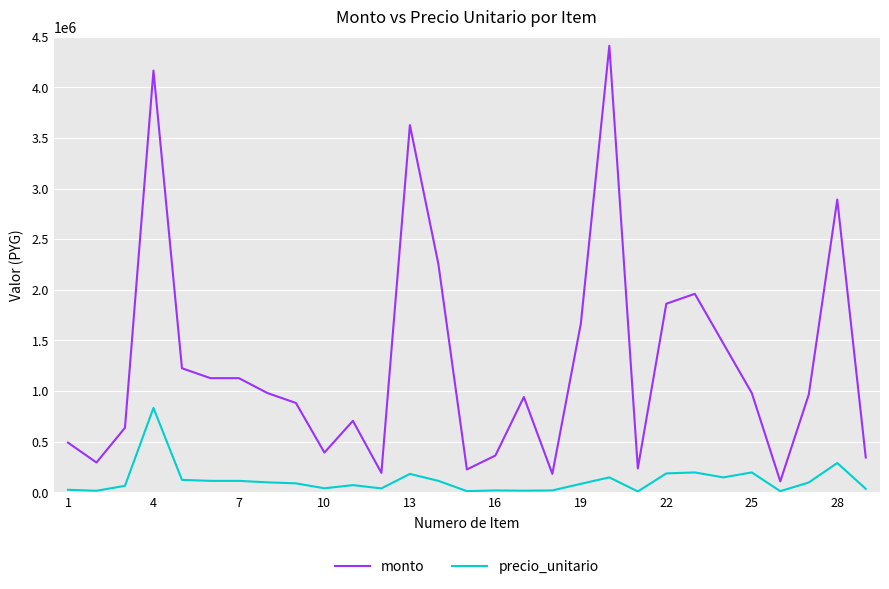

List the series in order of their overall mean, lowest first.

precio_unitario, monto